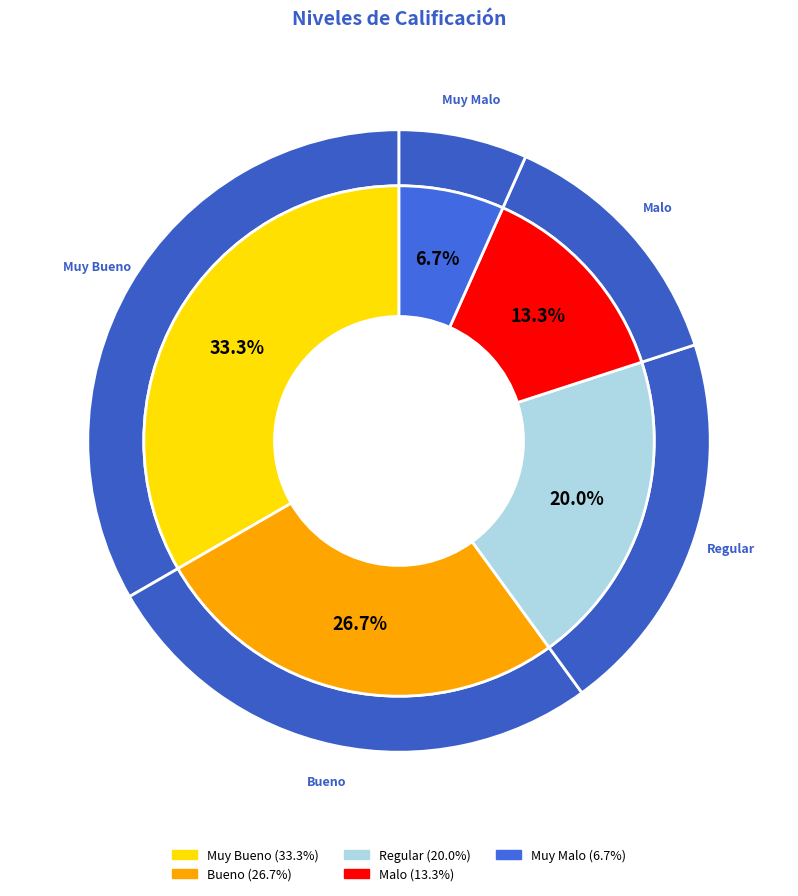

How many segments does this pie chart have?

5